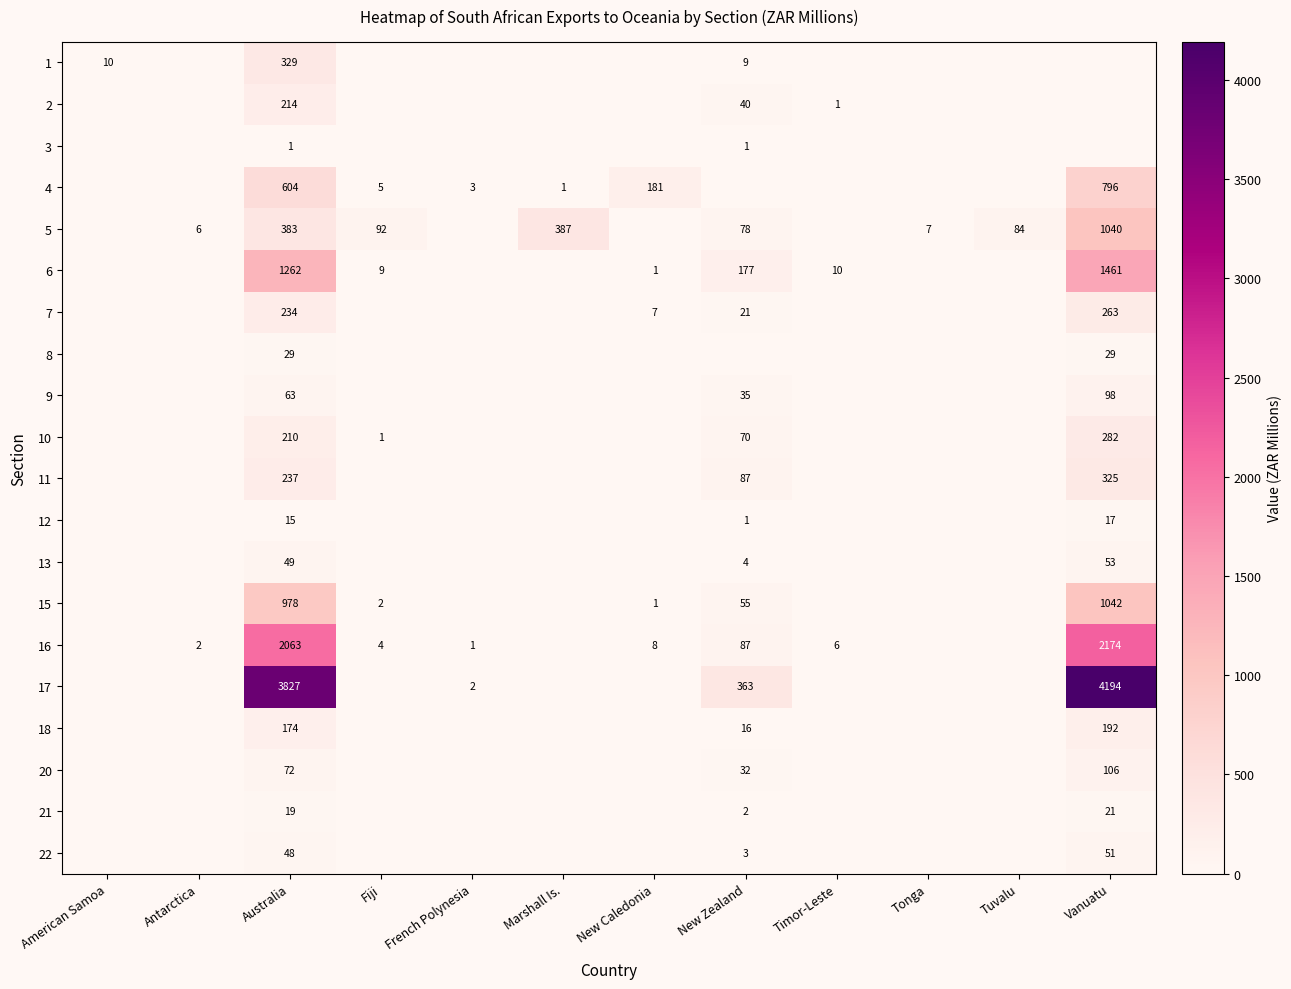

The value of 7 at Marshall Is. is 87.2. True or false?

False